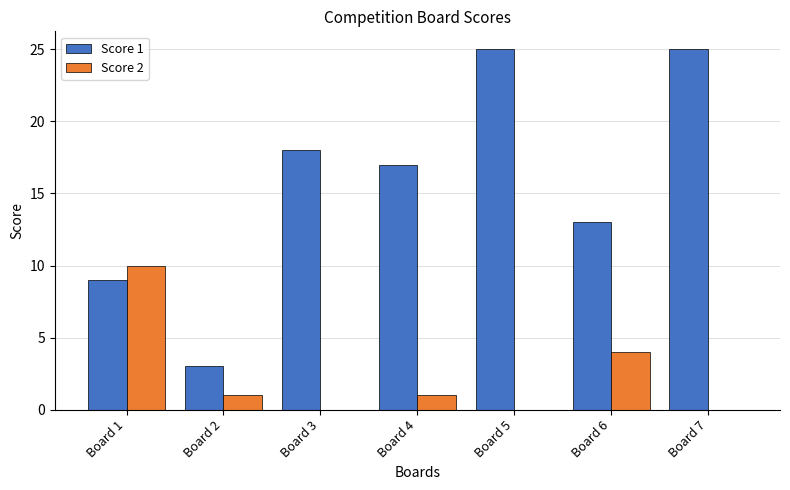

True or false: Score 1 has a value of 25 at Board 5.

True